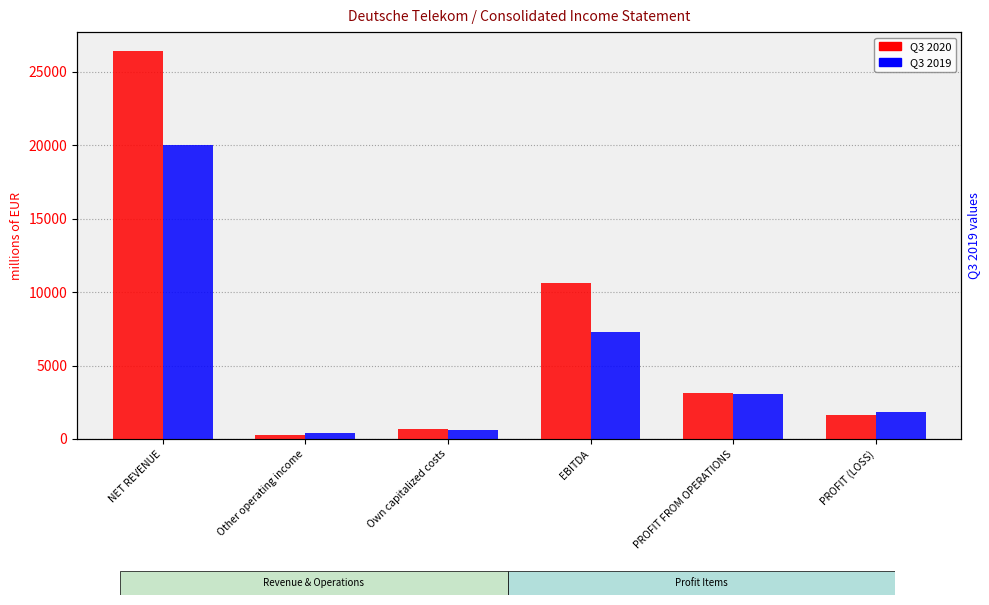

Are the bars grouped side by side (vs. stacked)?

Yes